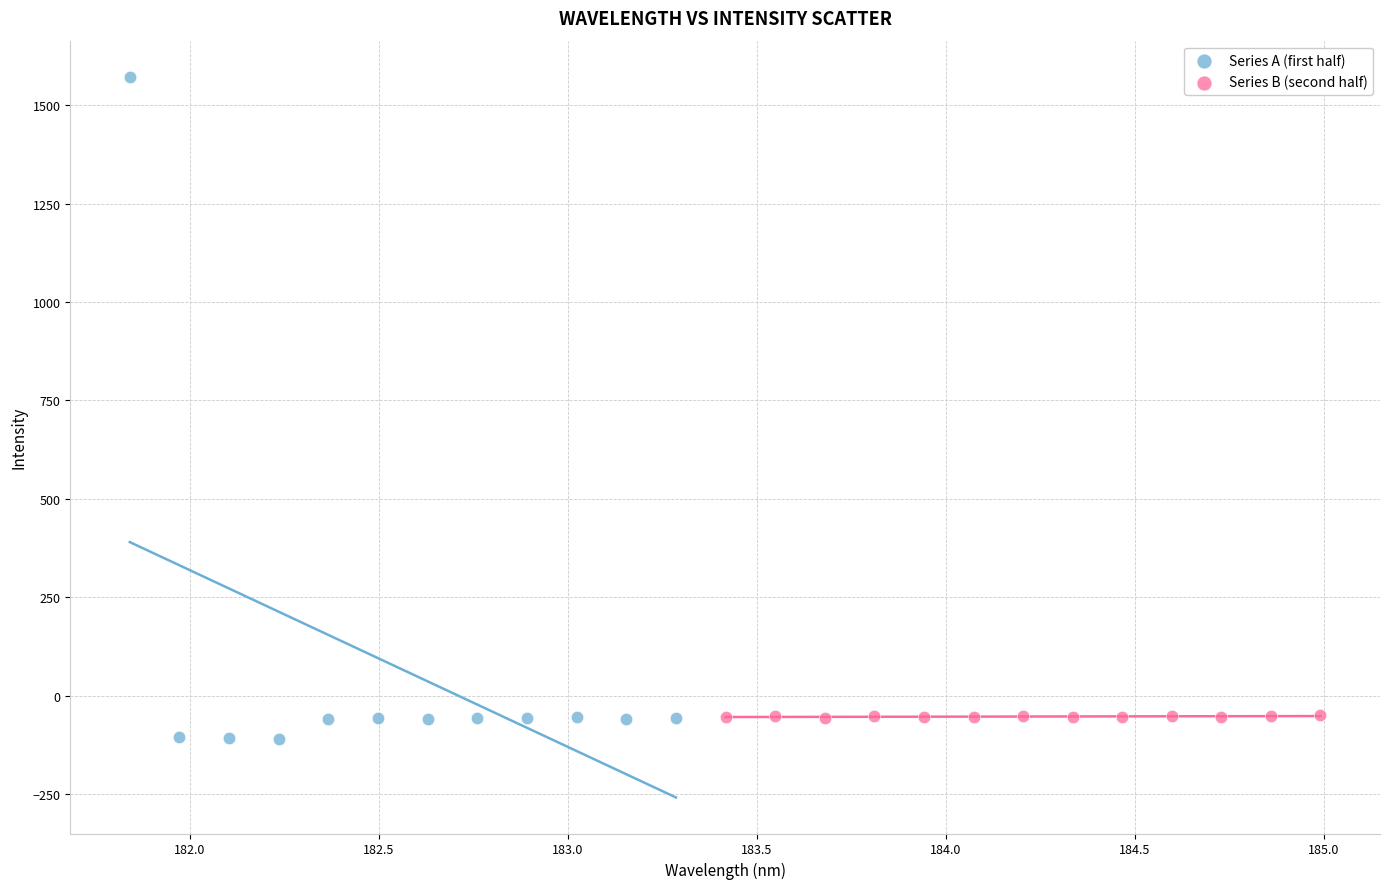

Which series has the largest Y range (max minus min)?

Series A (first half)